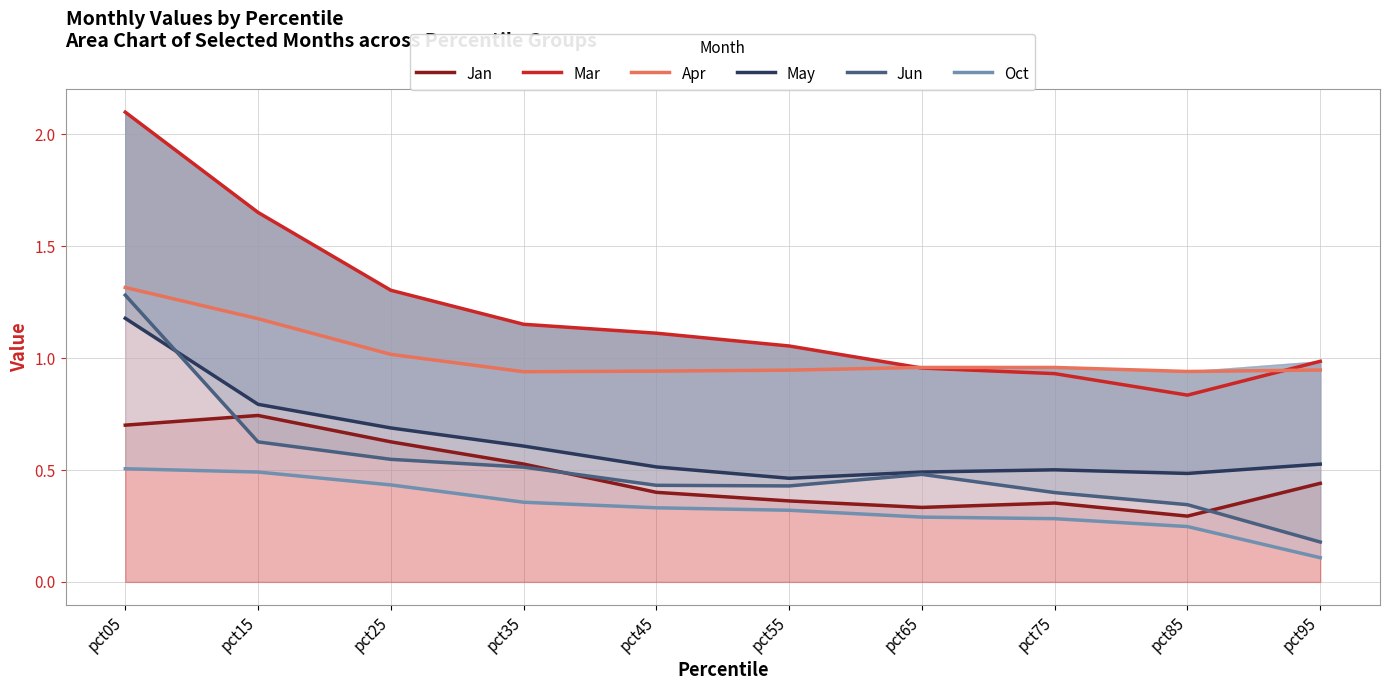

The value of Apr at pct65 is 1.0. True or false?

True